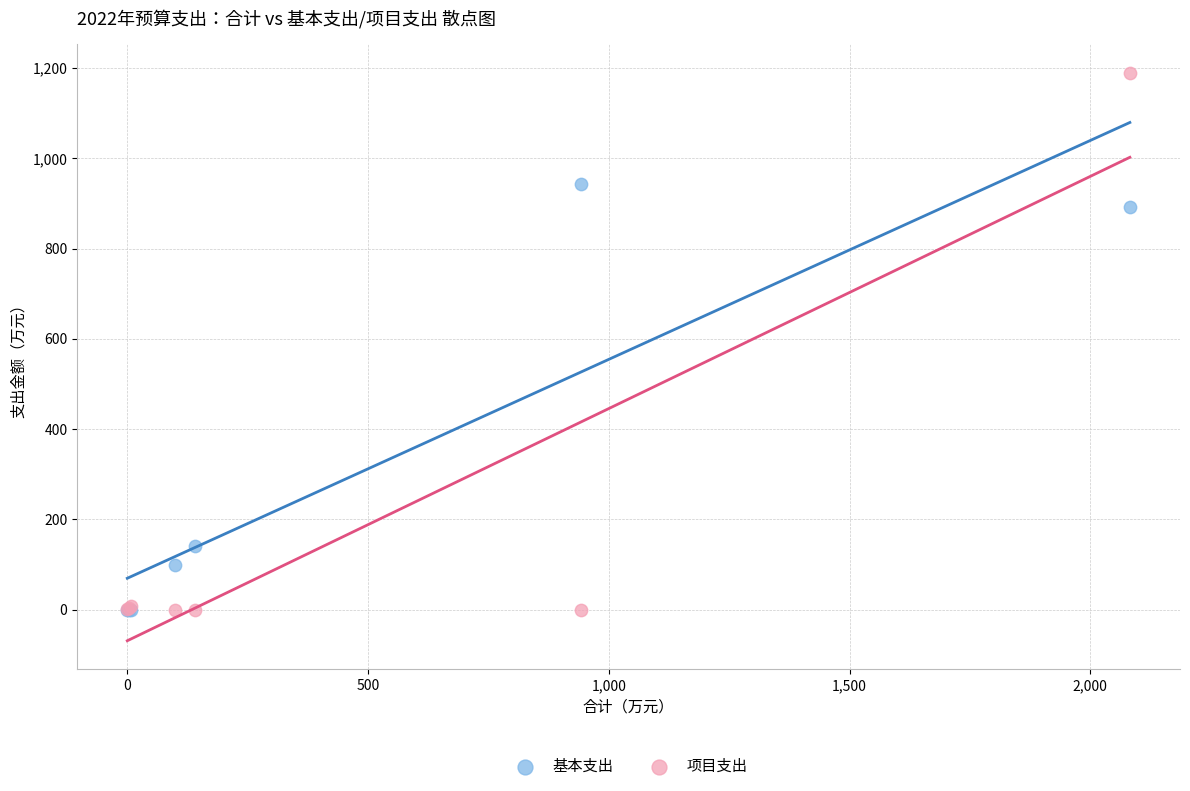

In the 基本支出 series, what Y value is closest to 471?

140.2